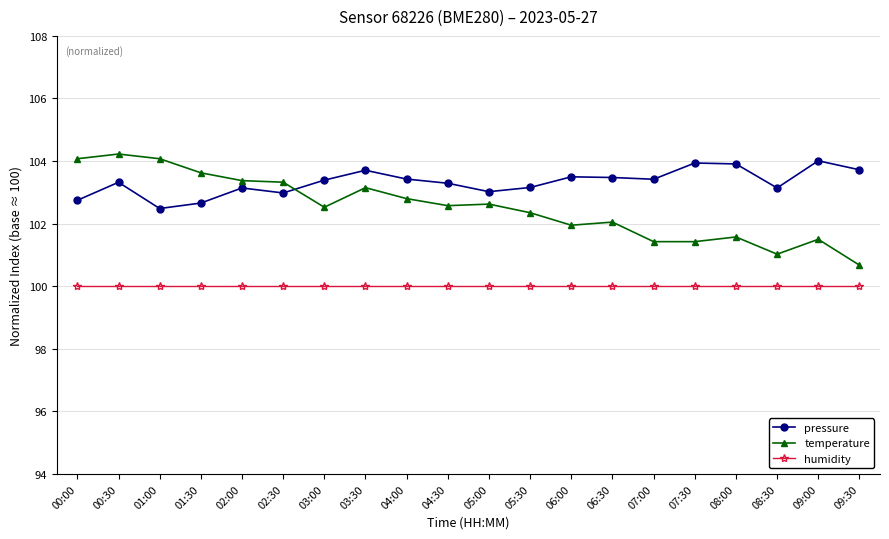

What is the spread (max minus min) of values at 08:00?

3.9